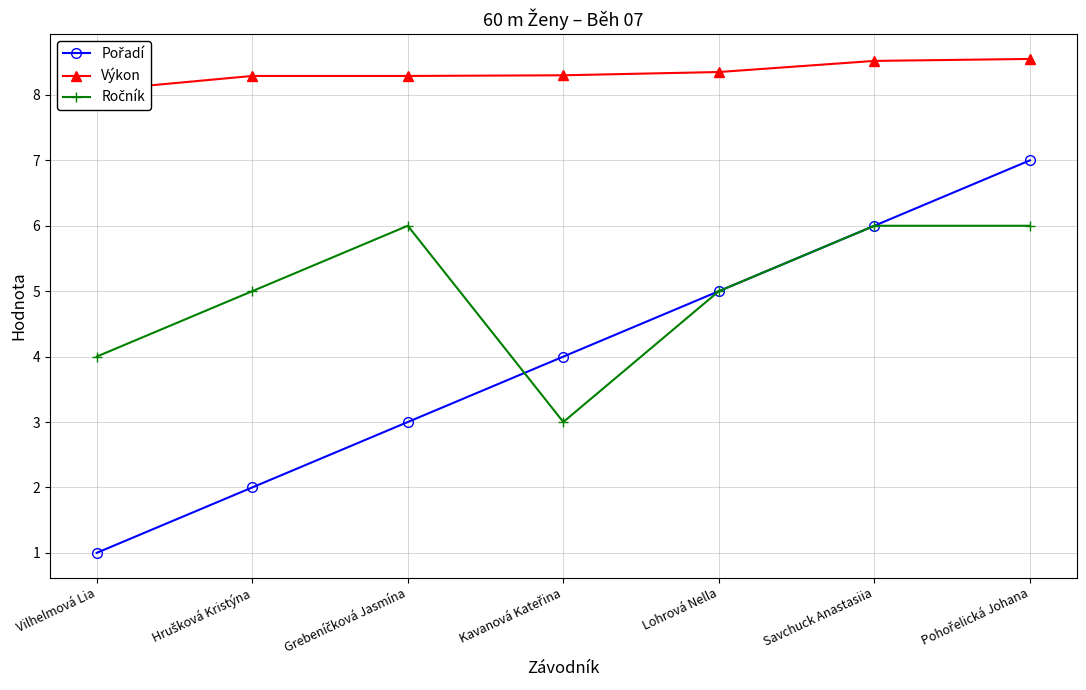

What is the spread (max minus min) of values at Grebeníčková Jasmína?

5.3